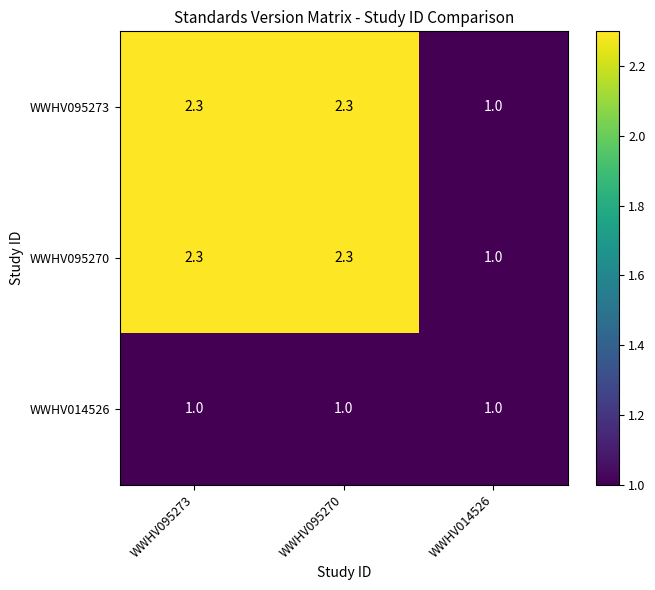

Is it true that WWHV095273 equals 2.3 at WWHV095270?

True